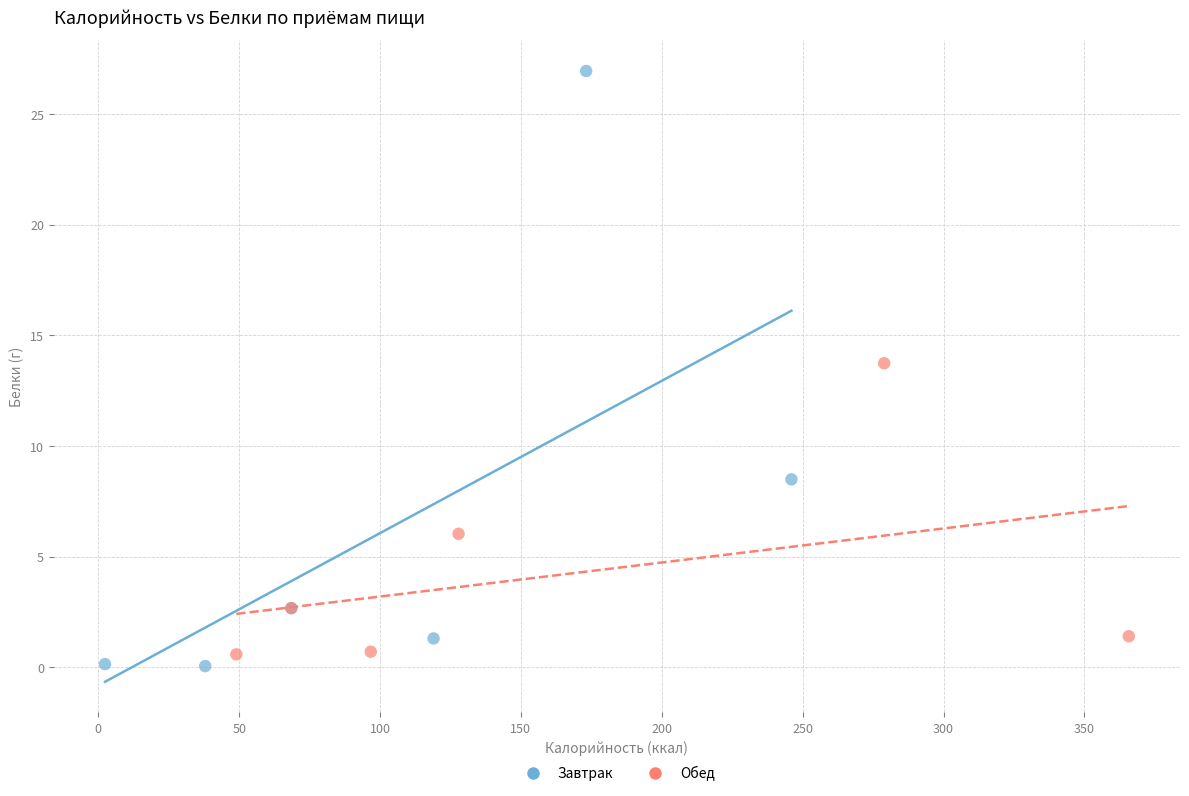

Which series contains the highest Y value?

Завтрак